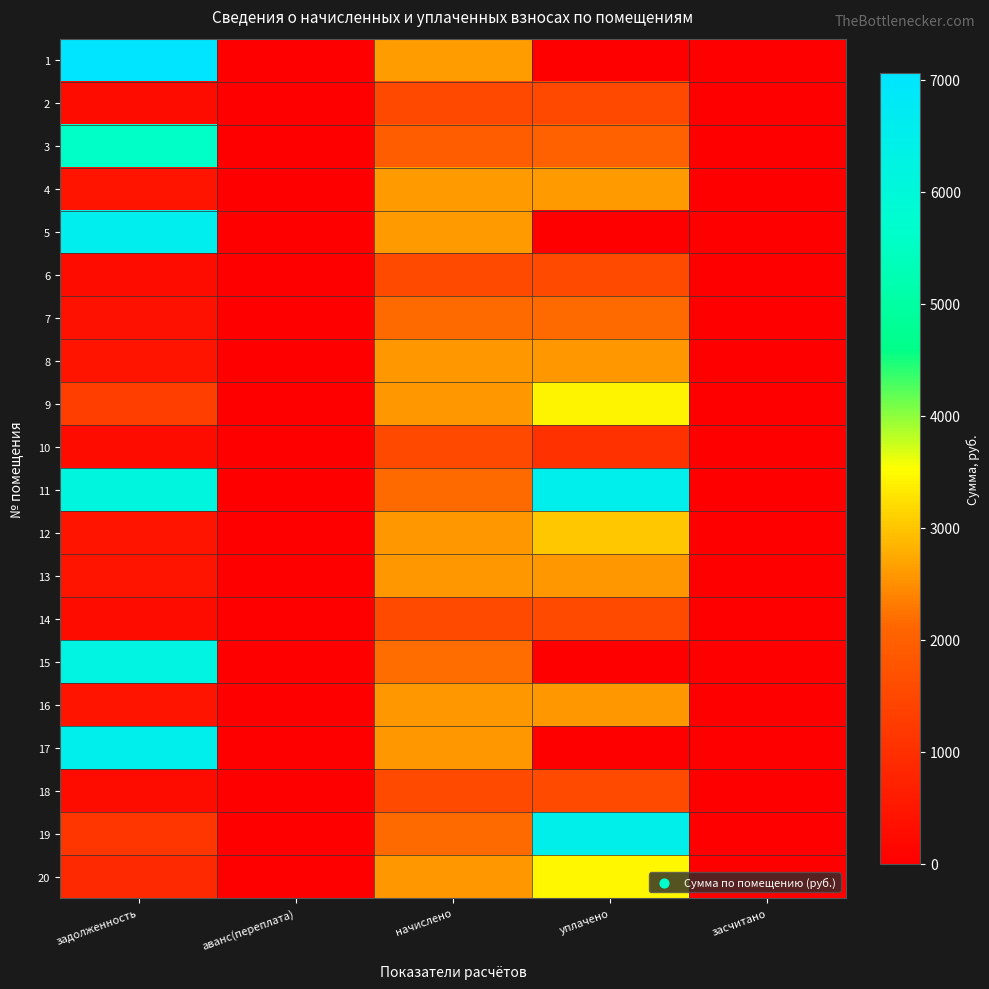

Which series changed the most between задолженность and засчитано?

1